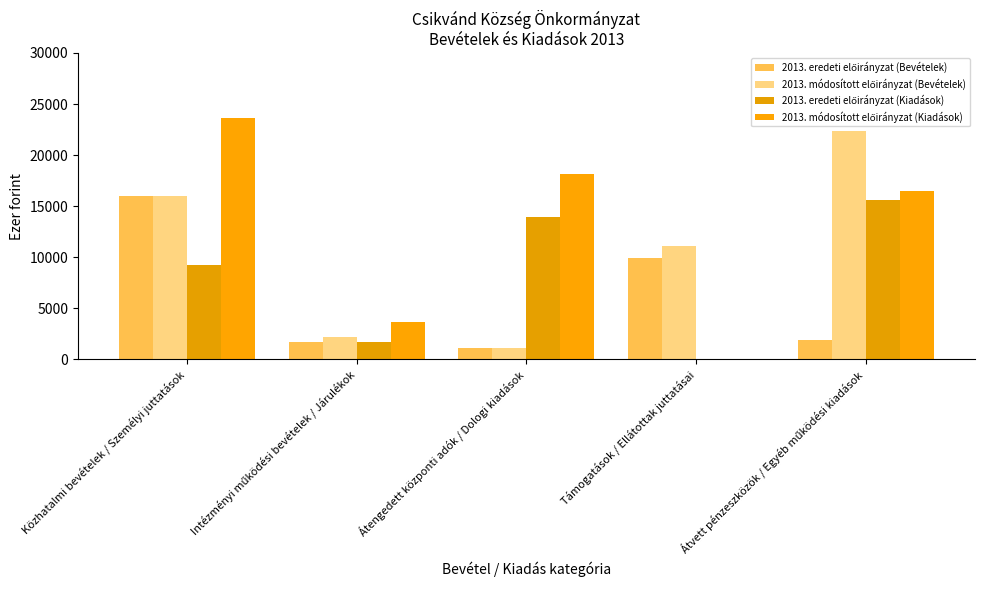

What is the greatest value displayed?

23615